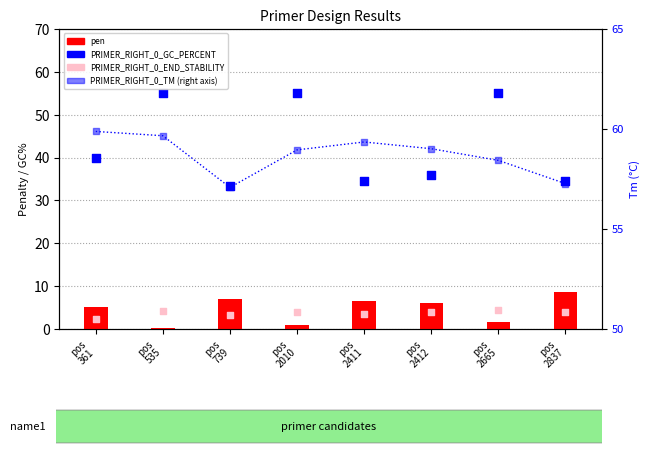

Is the value of PRIMER_RIGHT_0_GC_PERCENT at pos
2837 greater than the value of pen at pos
2010?

Yes